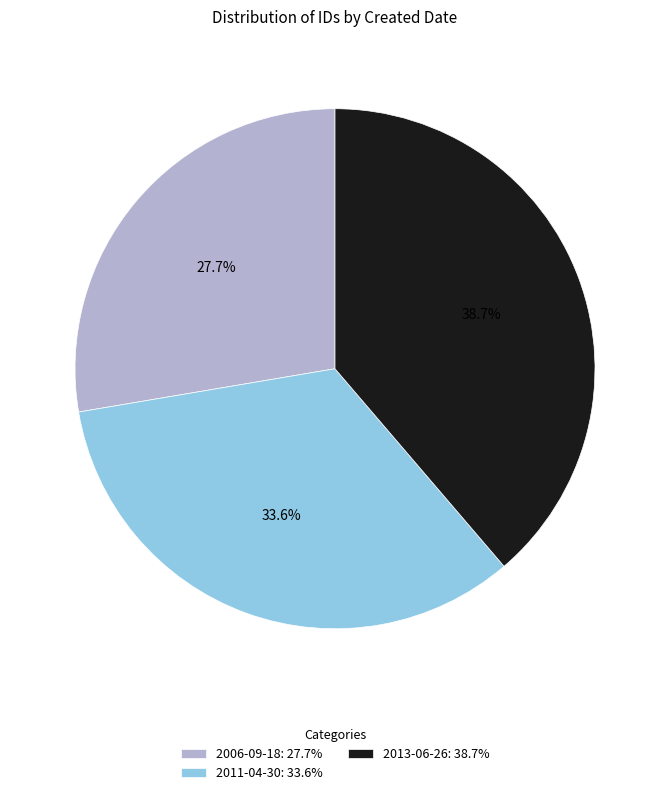

Does any single category account for the majority?

No